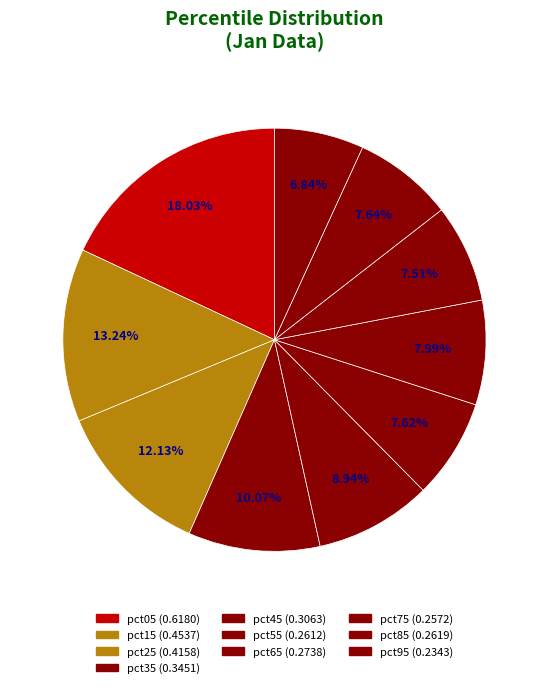

How many slices are in this pie chart?

10